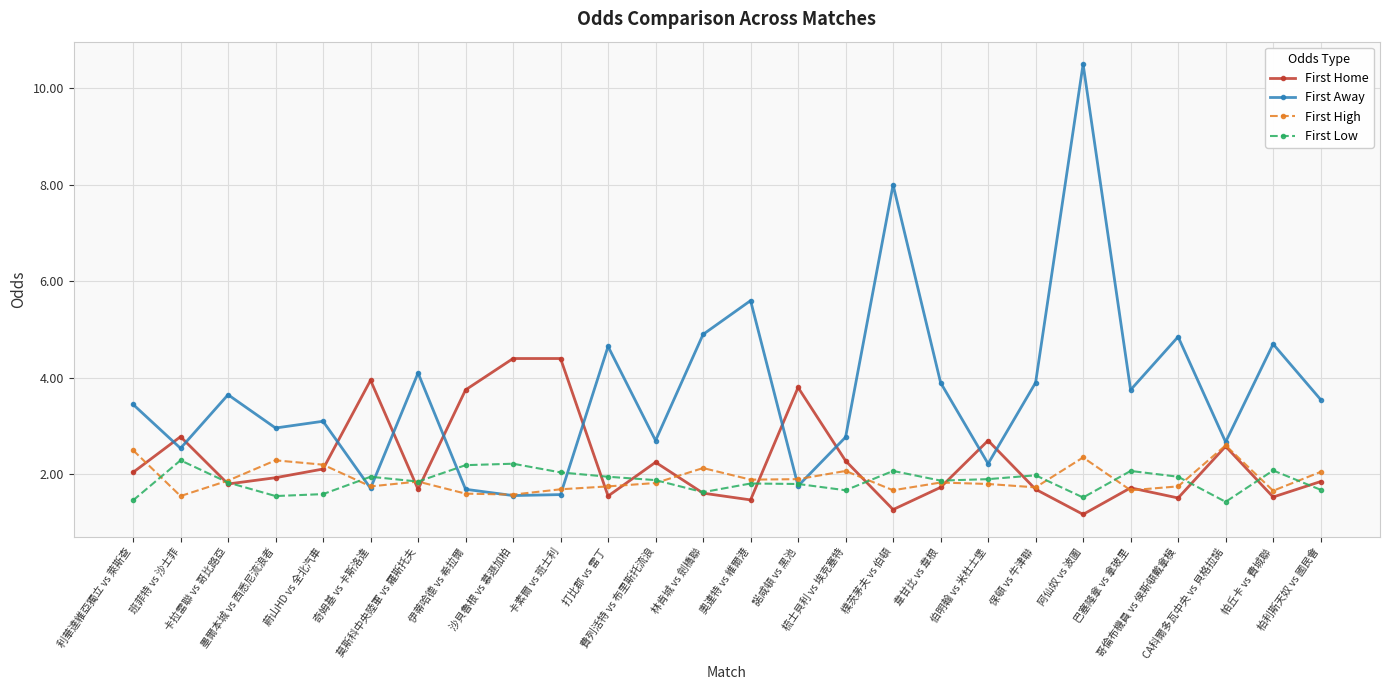

What is the total value across all series at 蔚山HD vs 全北汽車?

9.0